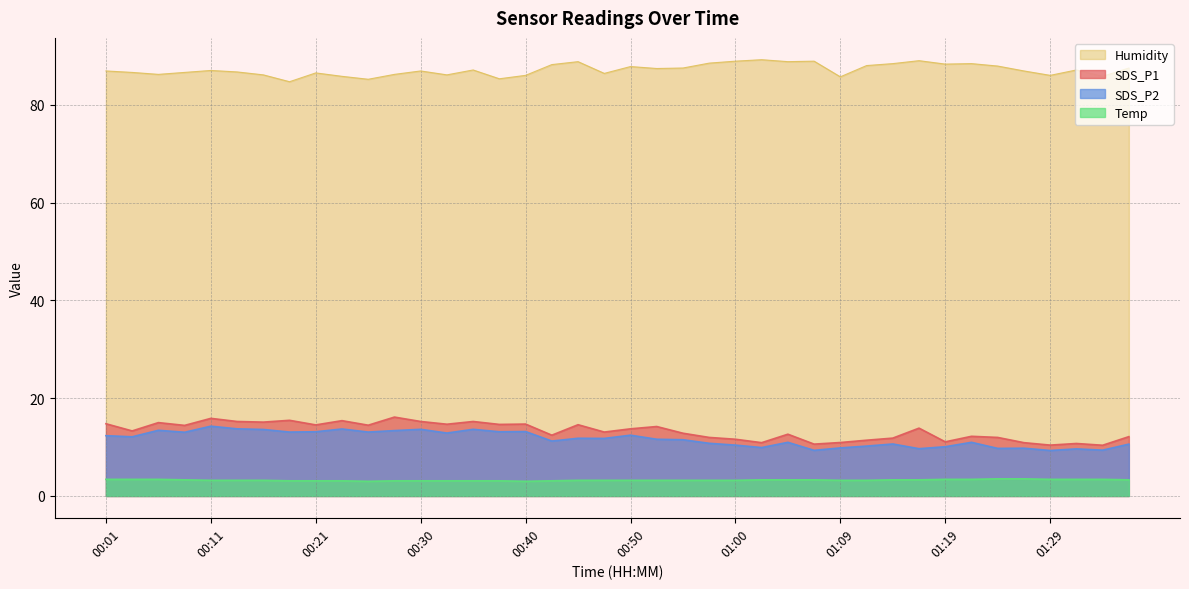

Which label corresponds to the smallest value in the chart?

00:25